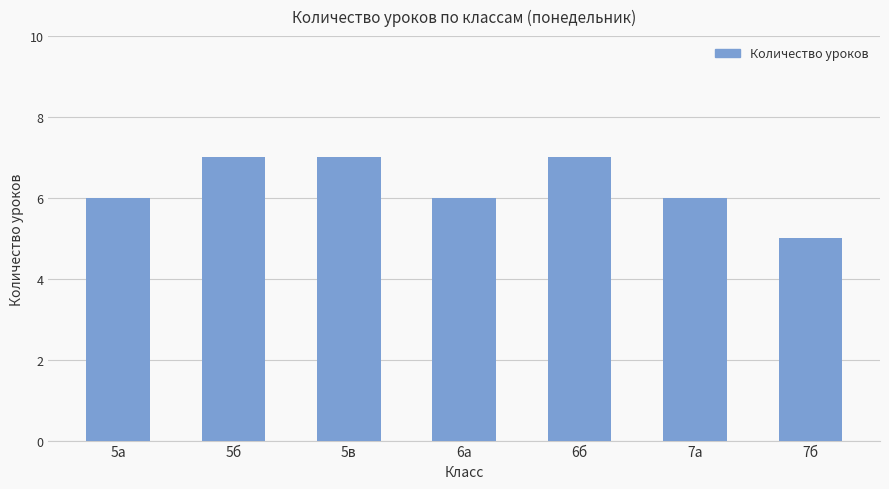

The chart shows a value of 6 at 6а. True or false?

True